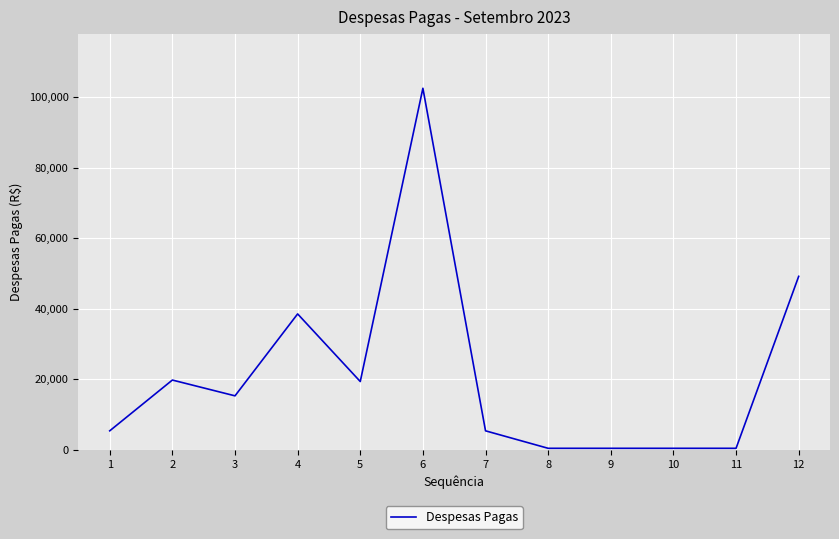

What is the difference between the values at 4 and 5?

19177.1